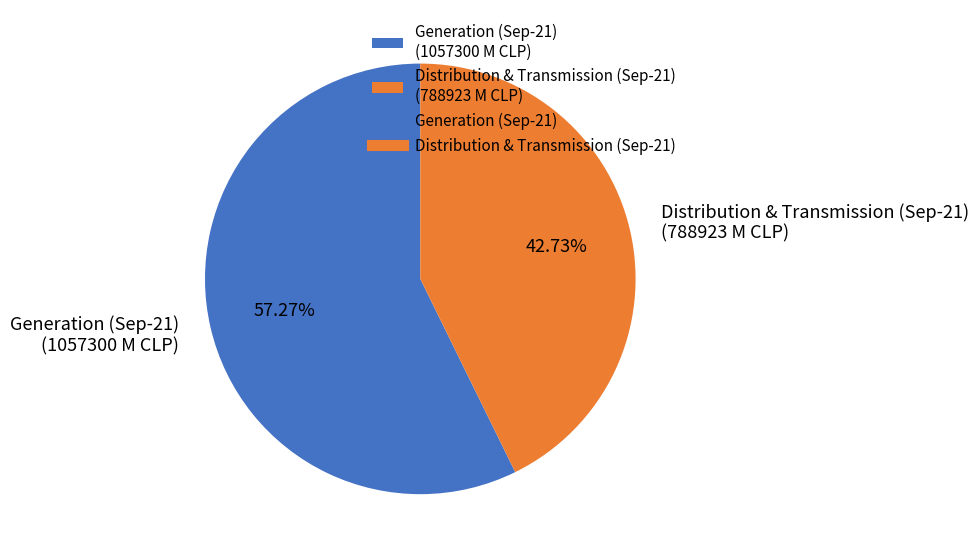

Rank the categories by value from lowest to highest.

Distribution & Transmission (Sep-21), Generation (Sep-21)